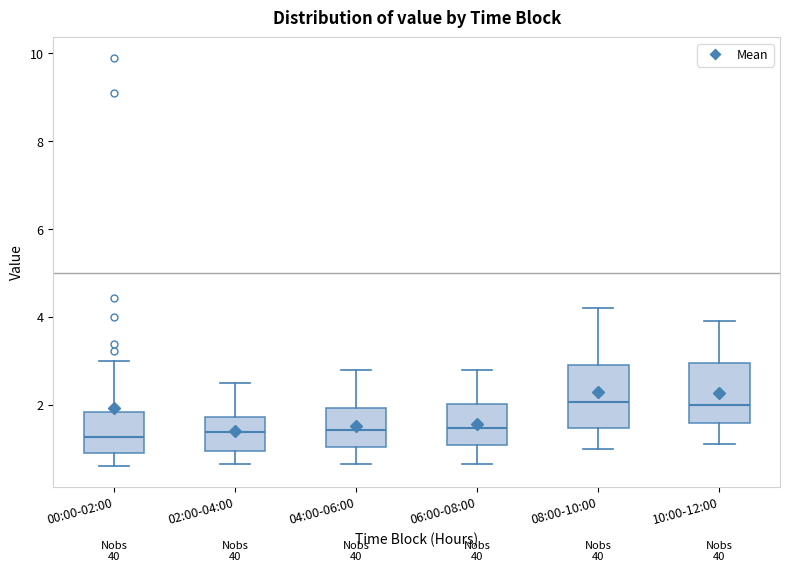

Reading left to right, transcribe this box plot: for each box, give where its median line is, the range the box spans, and where its two whiskers end, as read against the y-axis. The values are not printed on the chart, so give them approximately, as read against the axis.

00:00-02:00: median 1.2, box 1.0 to 1.8, whiskers 0.6 to 3.0
02:00-04:00: median 1.4, box 1.0 to 1.8, whiskers 0.6 to 2.6
04:00-06:00: median 1.4, box 1.0 to 2.0, whiskers 0.6 to 2.8
06:00-08:00: median 1.4, box 1.0 to 2.0, whiskers 0.6 to 2.8
08:00-10:00: median 2.0, box 1.4 to 3.0, whiskers 1.0 to 4.2
10:00-12:00: median 2.0, box 1.6 to 3.0, whiskers 1.2 to 4.0